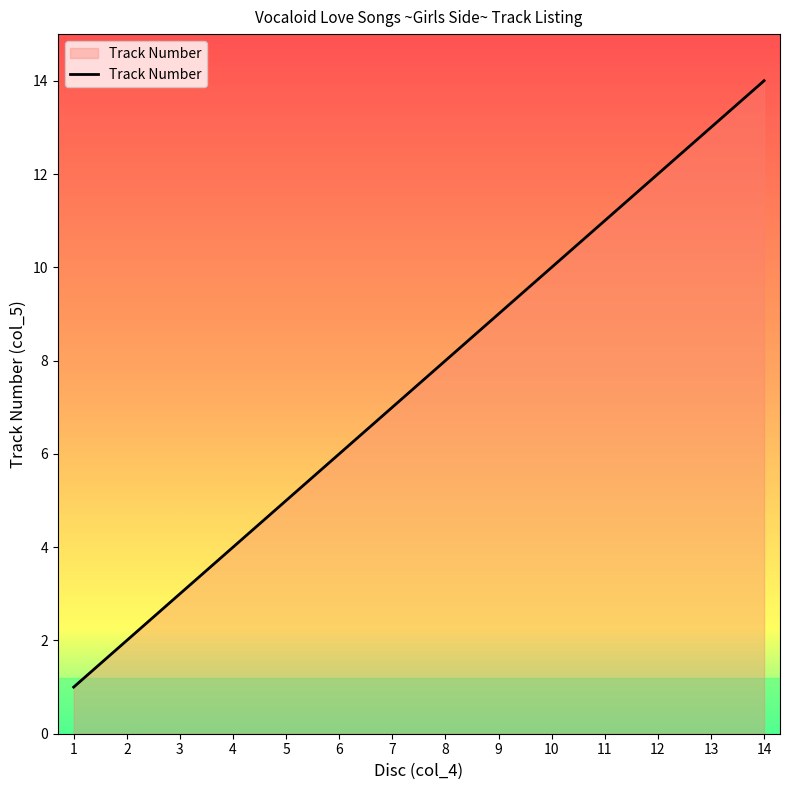

True or false: there are more than 1 points higher than both neighbors.

False